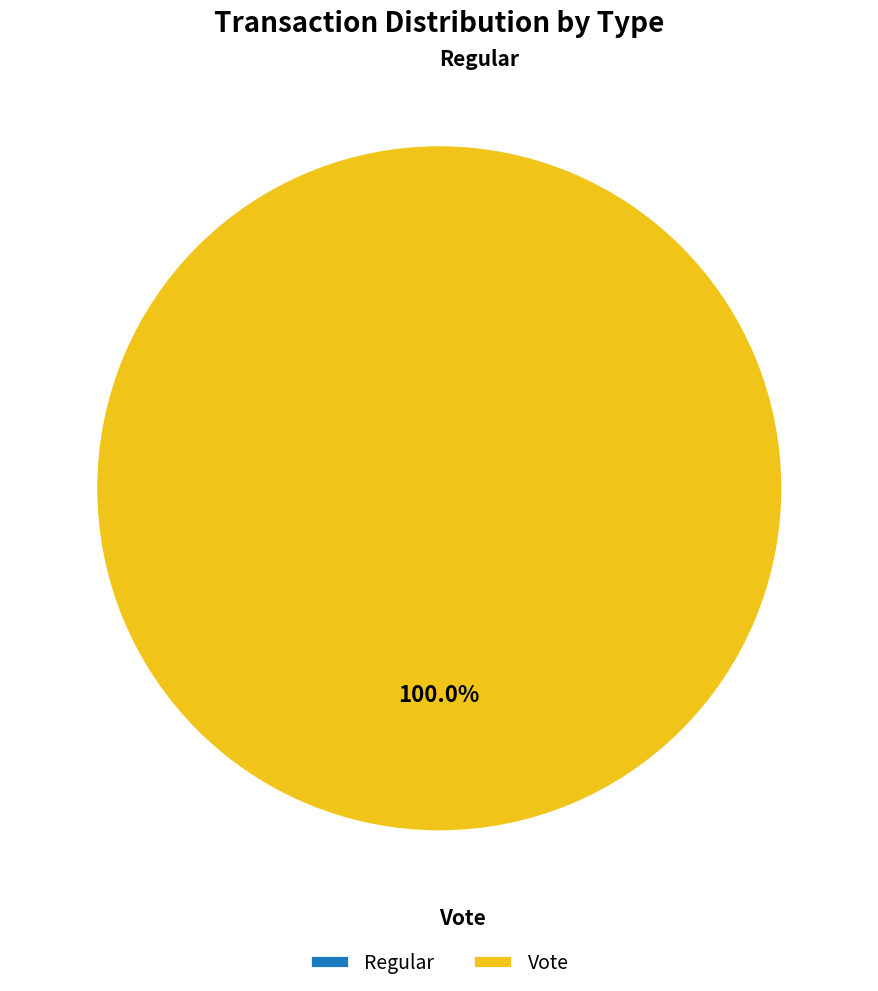

To the nearest percent, what portion does Vote (io_index=2) represent?

100%